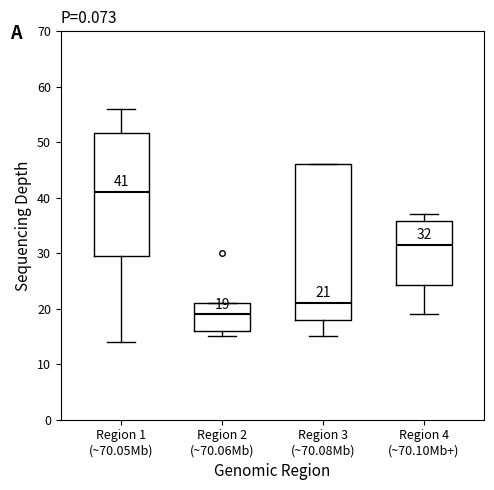

Which box has the highest median line?

Region 1 (~70.05Mb)